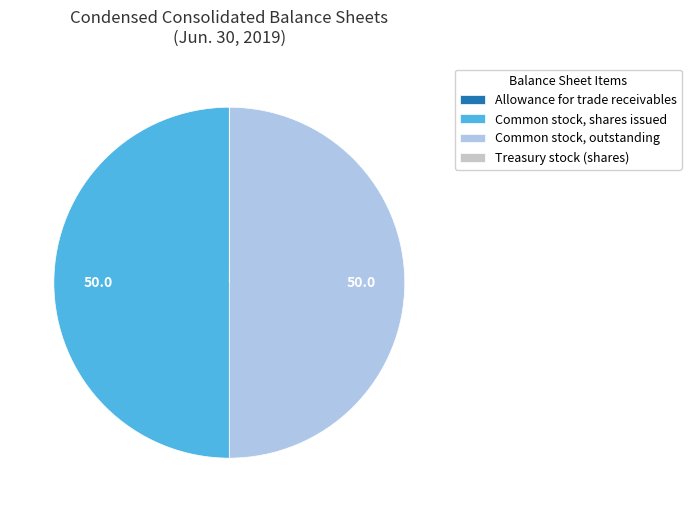

What is the ratio of the value at Common stock, outstanding to the value at Common stock, shares issued?

1.0